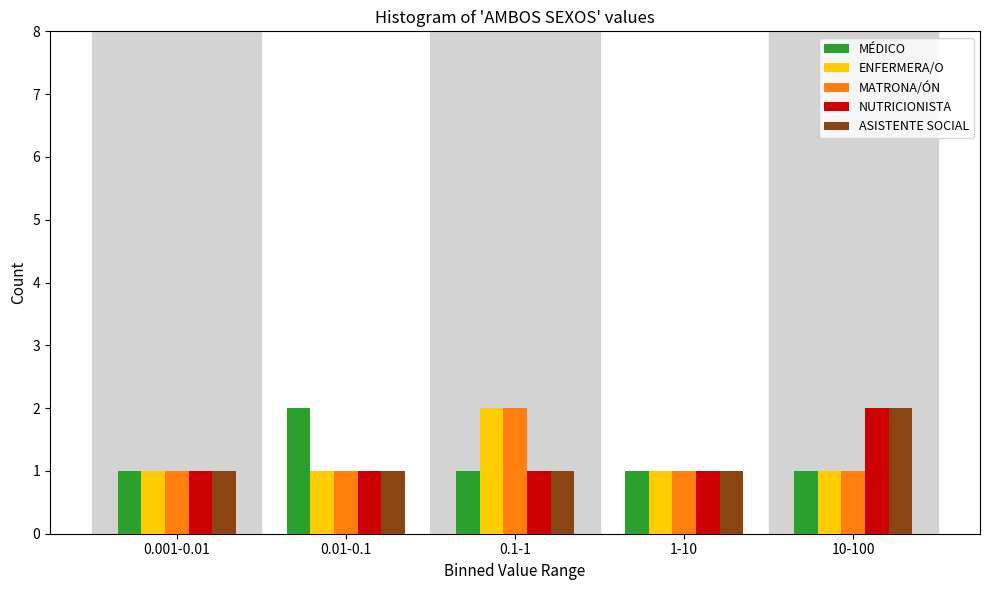

Reading left to right, extract all data points from this chart.

MÉDICO: 0.001-0.01=1	0.01-0.1=2	0.1-1=1	1-10=1	10-100=1
ENFERMERA/O: 0.001-0.01=1	0.01-0.1=1	0.1-1=2	1-10=1	10-100=1
MATRONA/ÓN: 0.001-0.01=1	0.01-0.1=1	0.1-1=2	1-10=1	10-100=1
NUTRICIONISTA: 0.001-0.01=1	0.01-0.1=1	0.1-1=1	1-10=1	10-100=2
ASISTENTE SOCIAL: 0.001-0.01=1	0.01-0.1=1	0.1-1=1	1-10=1	10-100=2